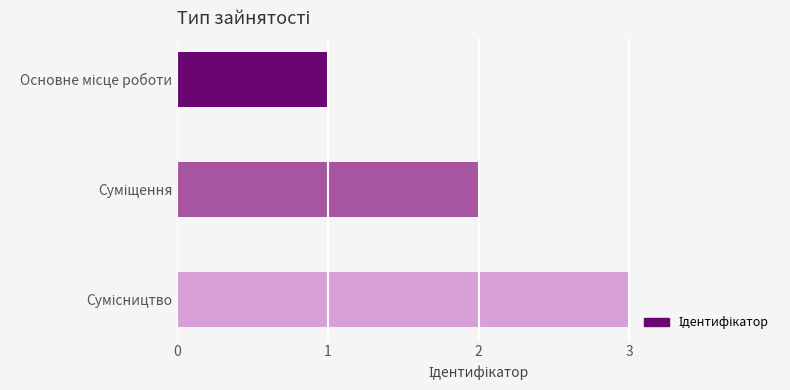

What is the greatest value displayed?

3